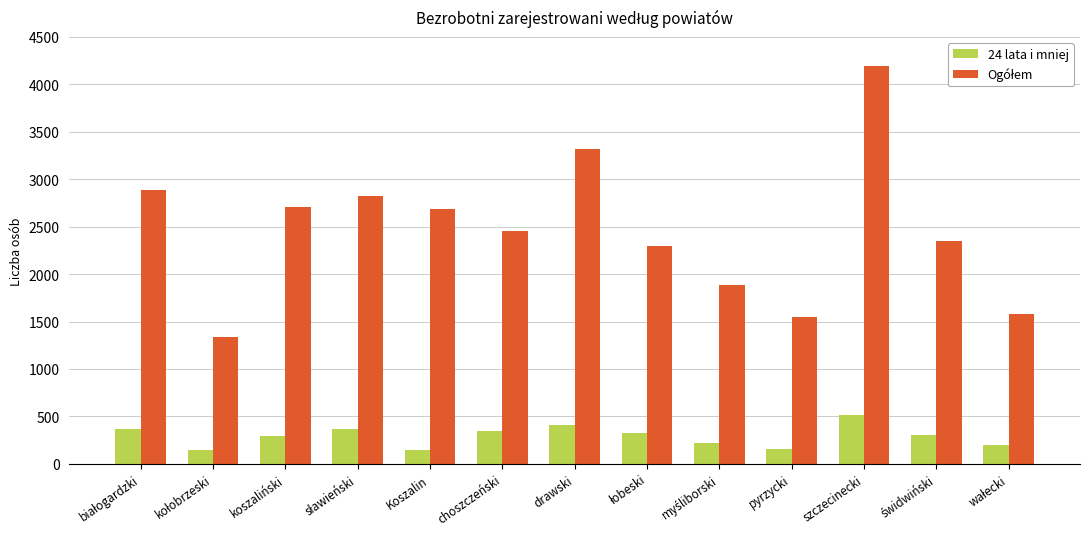

How many data points does each series have?

13